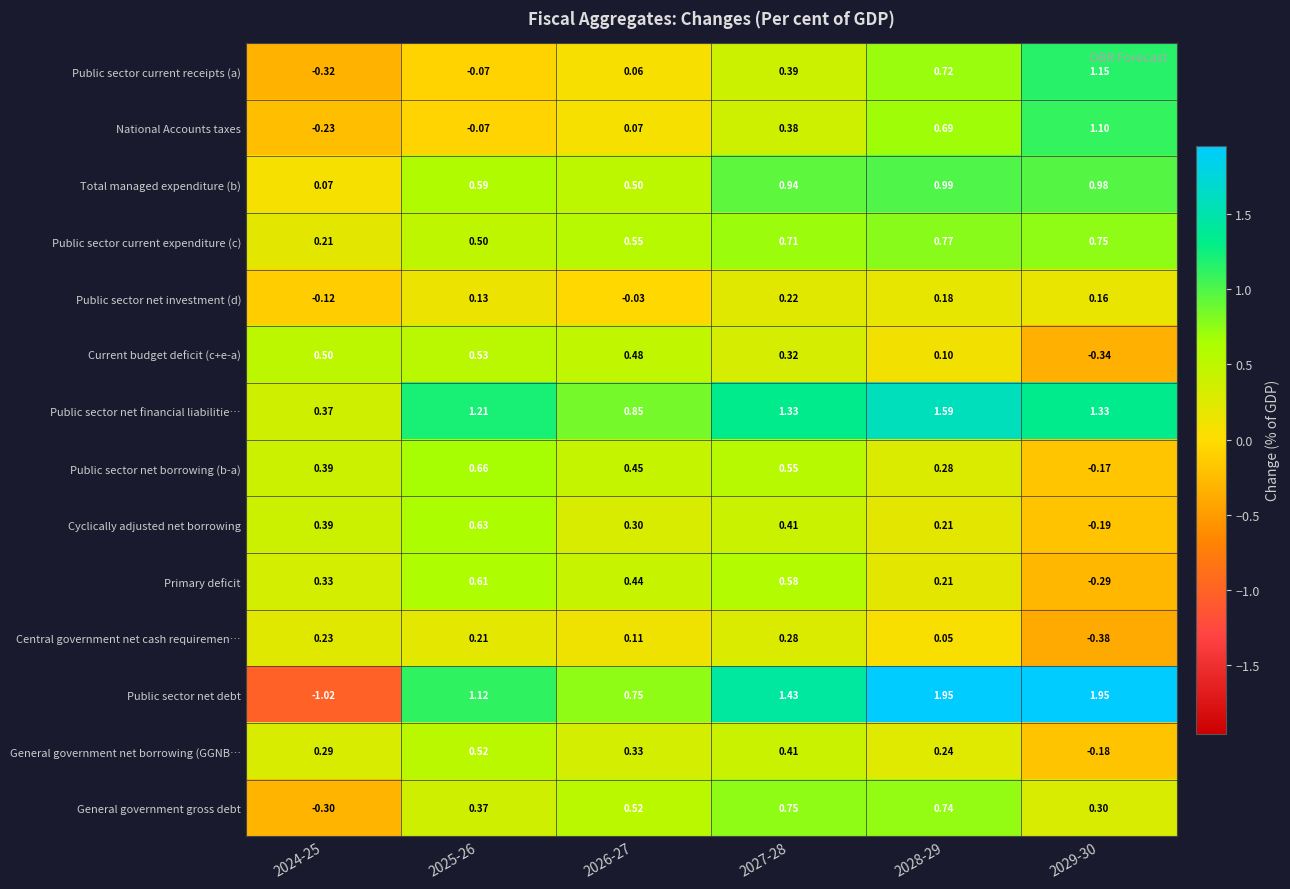

Is the value of Cyclically adjusted net borrowing at 2027-28 greater than the value of Public sector net investment (d) at 2026-27?

Yes